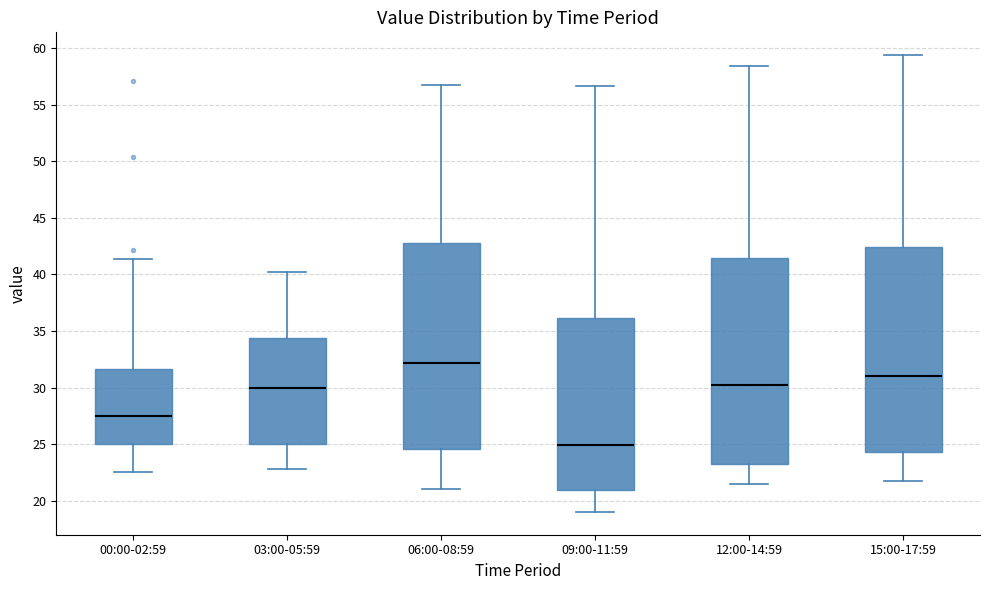

Reading left to right, transcribe this box plot: for each box, give where its median line is, the range the box spans, and where its two whiskers end, as read against the y-axis. The values are not printed on the chart, so give them approximately, as read against the axis.

00:00-02:59: median 27.5, box 25.0 to 31.5, whiskers 22.5 to 41.5
03:00-05:59: median 30.0, box 25.0 to 34.5, whiskers 23.0 to 40.0
06:00-08:59: median 32.0, box 24.5 to 43.0, whiskers 21.0 to 57.0
09:00-11:59: median 25.0, box 21.0 to 36.0, whiskers 19.0 to 56.5
12:00-14:59: median 30.0, box 23.0 to 41.5, whiskers 21.5 to 58.5
15:00-17:59: median 31.0, box 24.5 to 42.5, whiskers 21.5 to 59.5